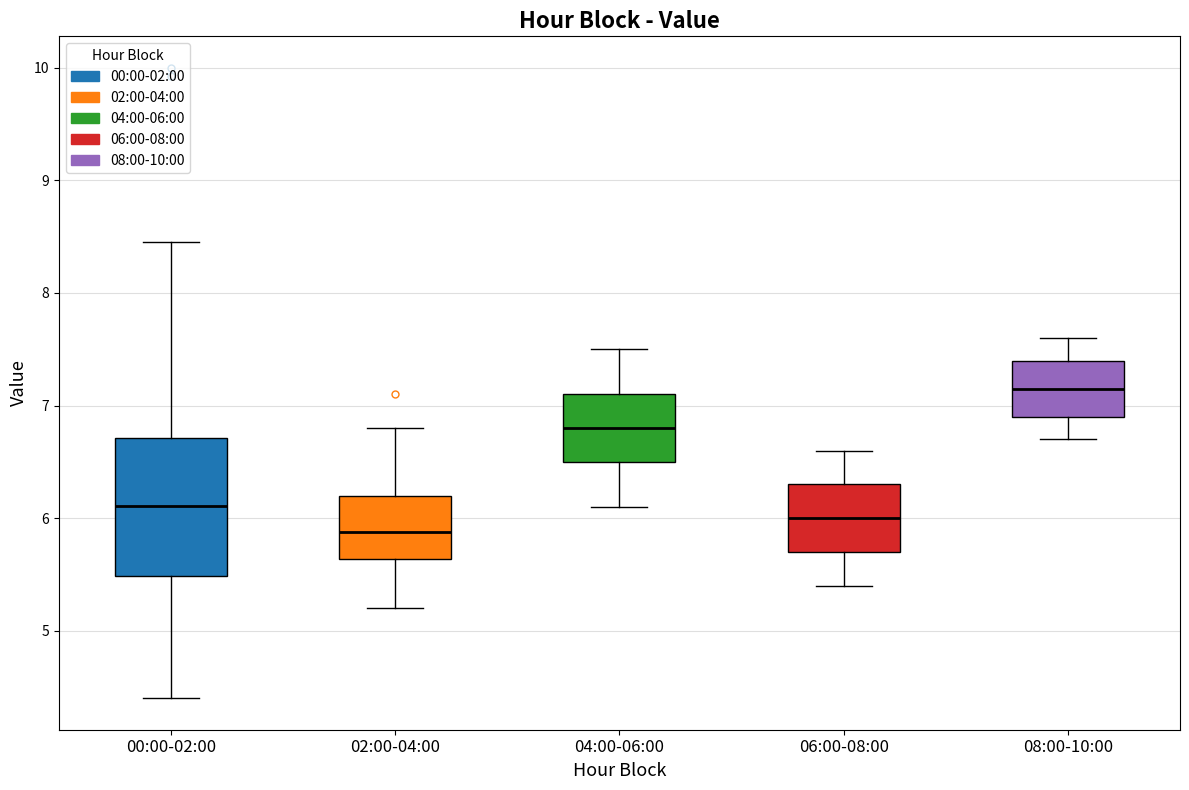

Which box's median line is the highest?

08:00-10:00